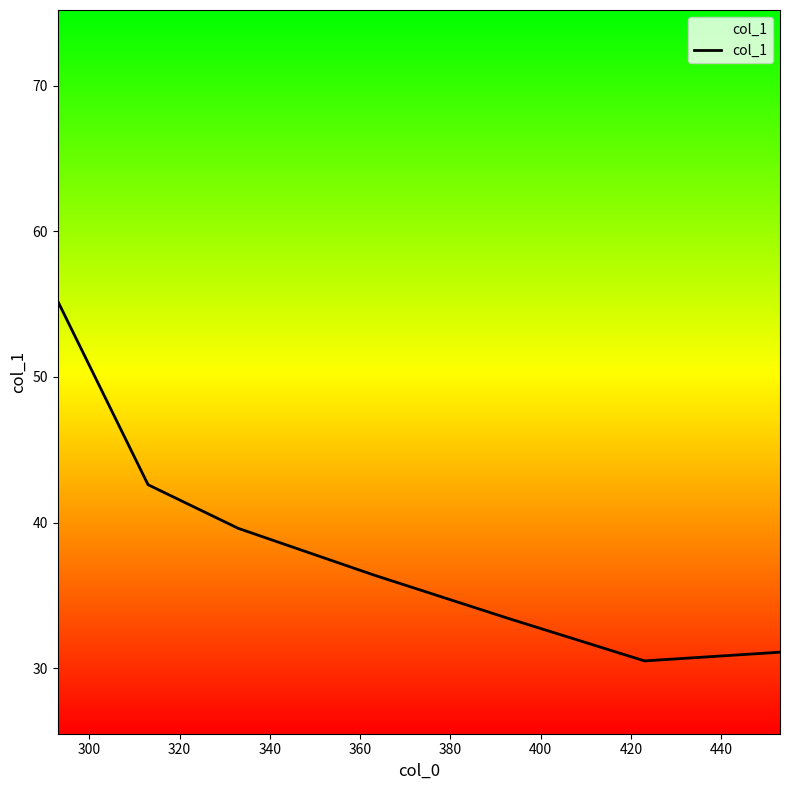

What is the maximum value shown in the chart?

55.2